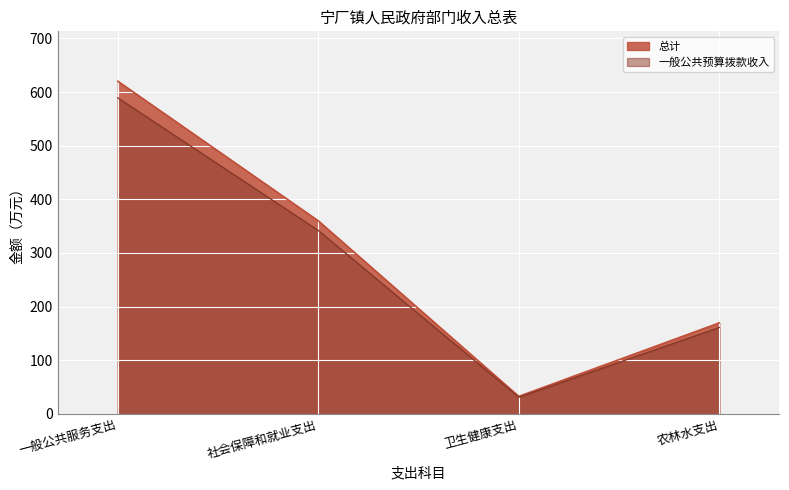

At 一般公共服务支出, list the series in order from smallest to largest.

一般公共预算拨款收入, 总计